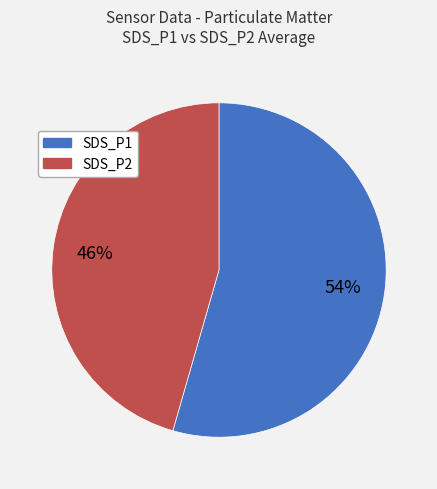

What is the largest slice in the pie chart?

SDS_P1